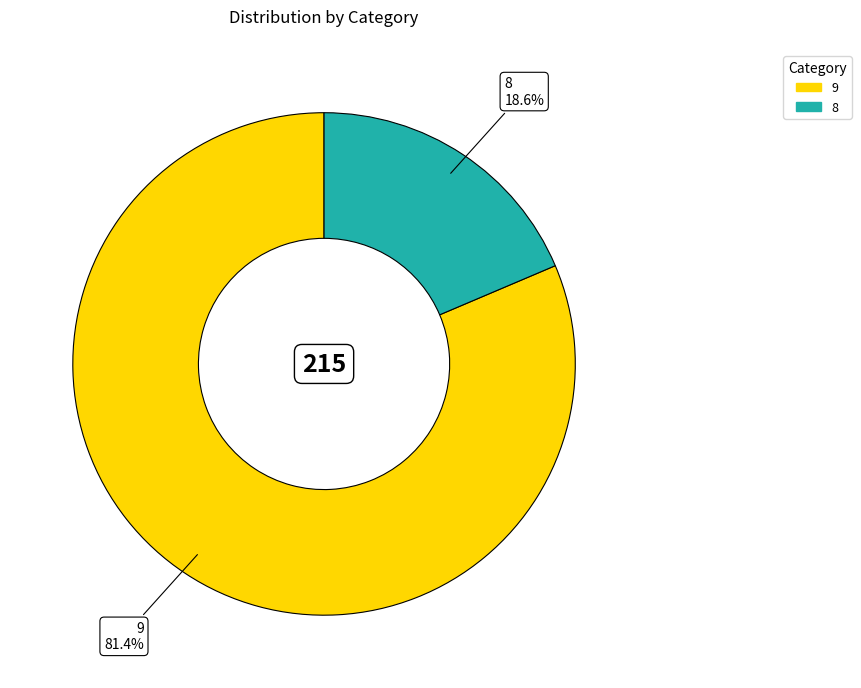

To the nearest percent, what percentage of the pie is 9?

81%